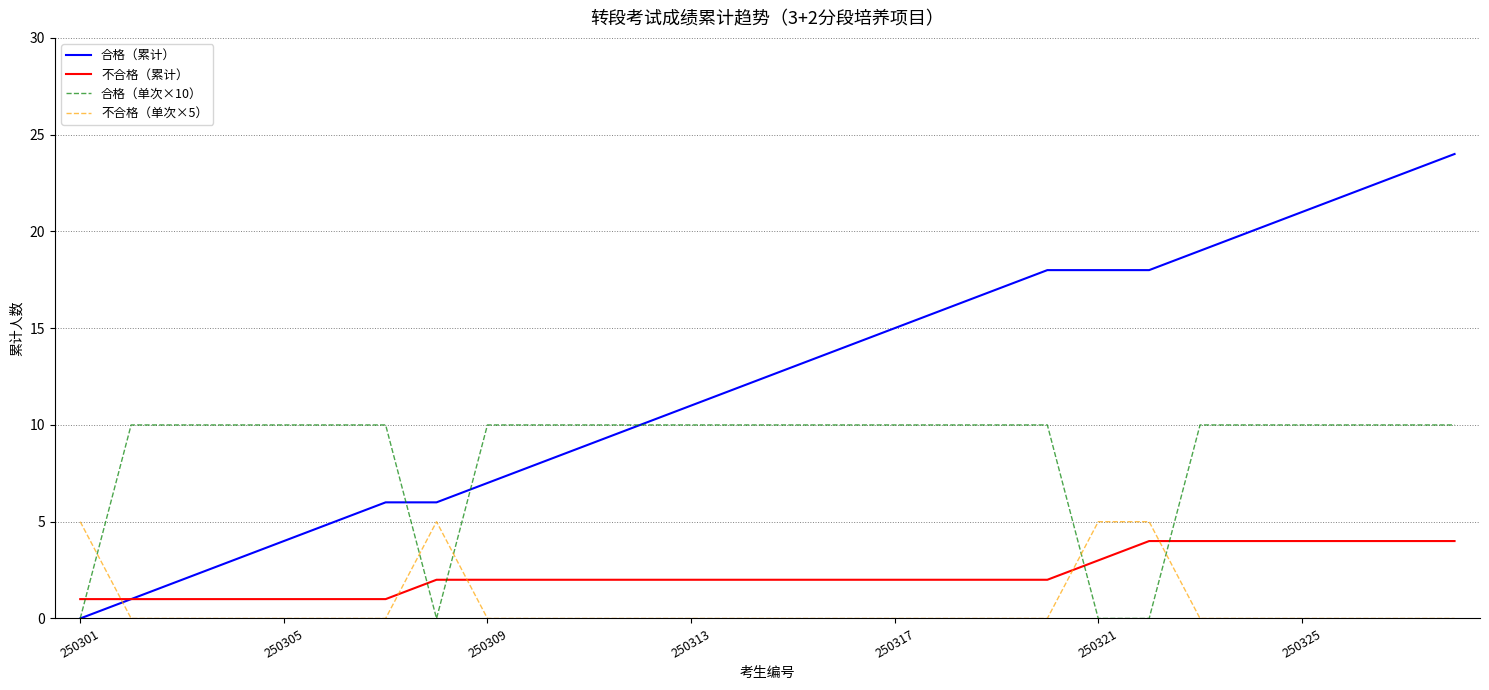

Which series has the largest range (max minus min)?

合格（累计）